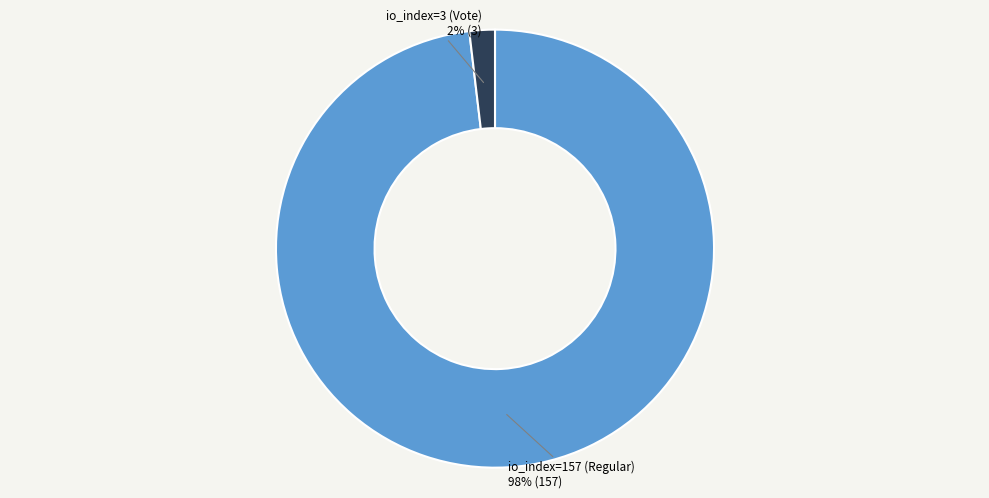

Count the number of slices in the pie.

2